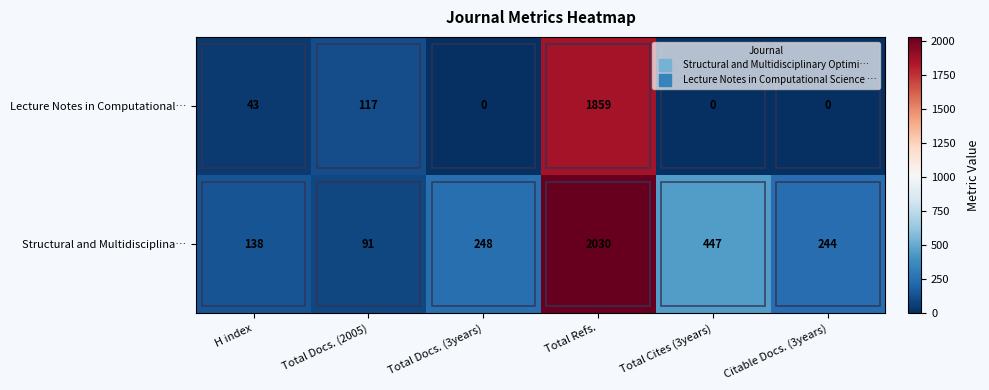

Which series has the largest range (max minus min)?

Structural and Multidisciplina…